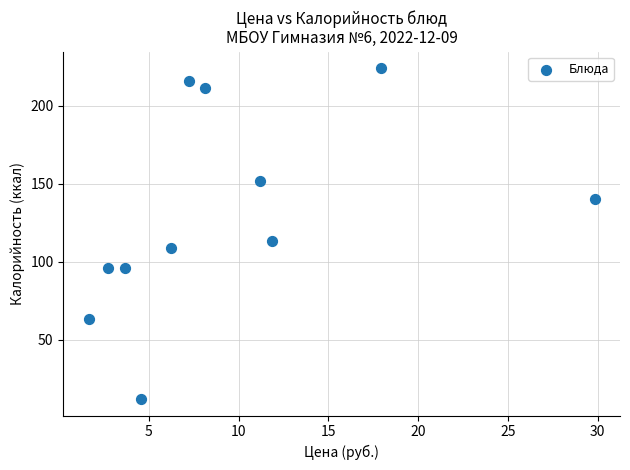

What Y value in the scatter plot is closest to 118?

113